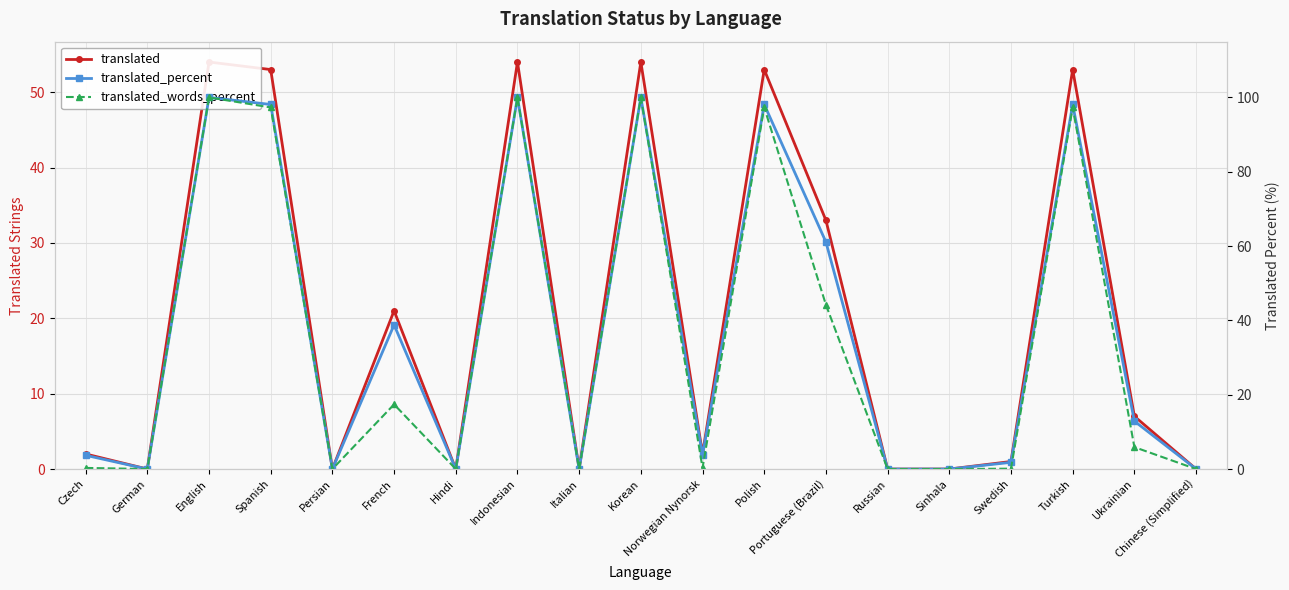

Which has a higher value, Chinese (Simplified) or Sinhala?

Chinese (Simplified)